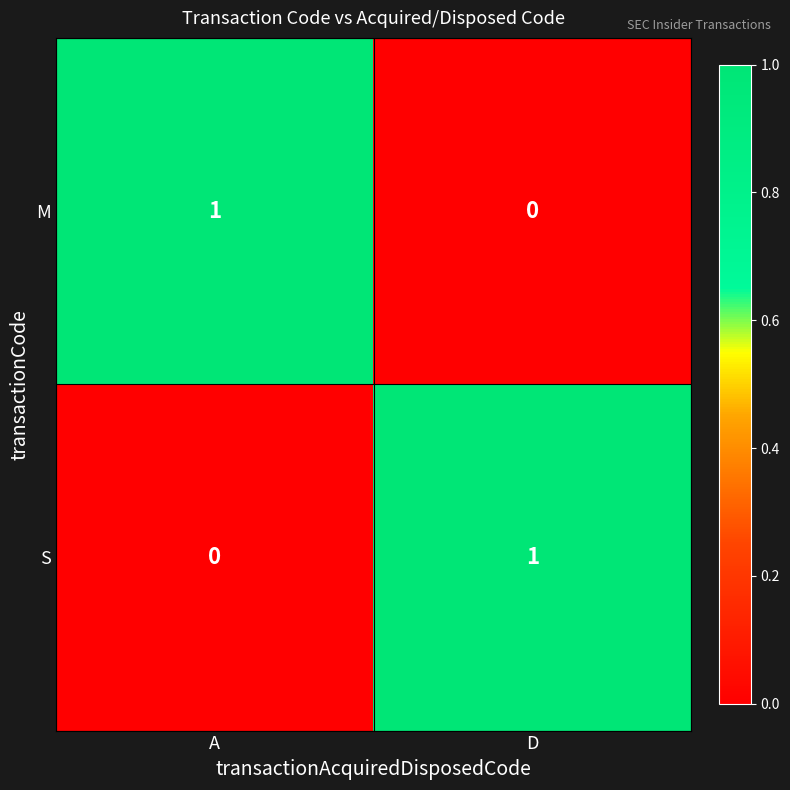

Where is M nearest to the value 0?

D